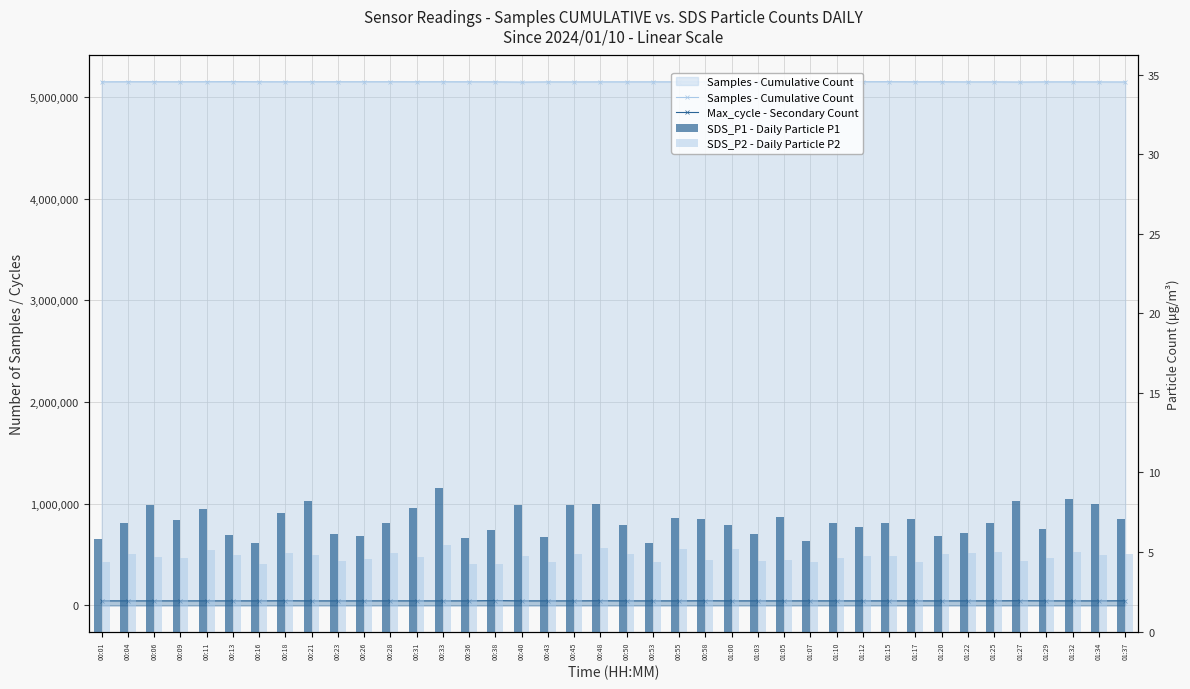

Reading left to right, list all the values displayed in this chart.

Samples - Cumulative Count: 5149415.0	5150215.0	5150164.0	5149811.0	5150397.0	5150962.0	5150034.0	5149654.0	5149892.0	5150119.0	5150045.0	5150112.0	5149890.0	5150054.0	5149710.0	5149363.0	5147287.0	5149071.0	5148807.0	5149211.0	5149289.0	5149463.0	5149320.0	5149319.0	5150197.0	5149725.0	5149185.0	5148985.0	5149849.0	5150236.0	5150526.0	5149663.0	5149876.0	5148994.0	5149166.0	5147803.0	5149333.0	5149196.0	5148881.0	5148334.0
Max_cycle - Secondary Count: 45379.0	45310.0	45315.0	45305.0	45366.0	45396.0	45303.0	46397.0	45172.0	45274.0	45308.0	45473.0	45316.0	45299.0	45385.0	47957.0	45354.0	45257.0	45179.0	46385.0	45356.0	45228.0	45239.0	46298.0	45288.0	45389.0	45263.0	45407.0	45268.0	45380.0	45329.0	45413.0	45189.0	45415.0	45403.0	46717.0	45452.0	45284.0	45309.0	46405.0
SDS_P1 - Daily Particle P1: 5.8	6.8	7.9	7.0	7.7	6.0	5.5	7.5	8.2	6.2	6.0	6.8	7.8	9.1	5.9	6.4	7.9	6.0	8.0	8.1	6.7	5.5	7.1	7.1	6.7	6.1	7.2	5.7	6.8	6.6	6.8	7.1	6.0	6.2	6.8	8.2	6.5	8.3	8.0	7.0
SDS_P2 - Daily Particle P2: 4.4	4.8	4.7	4.6	5.2	4.8	4.2	4.9	4.8	4.5	4.6	5.0	4.7	5.4	4.2	4.3	4.8	4.4	4.9	5.2	4.9	4.3	5.2	4.5	5.2	4.5	4.5	4.3	4.6	4.8	4.8	4.3	4.9	5.0	5.0	4.5	4.6	5.0	4.8	4.9